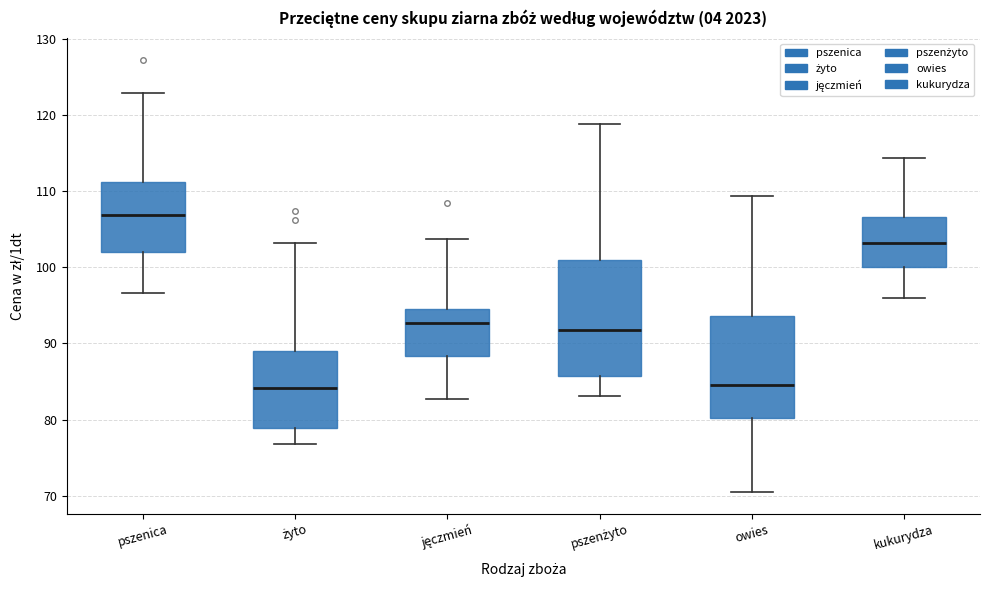

Which box has the highest median line?

pszenica